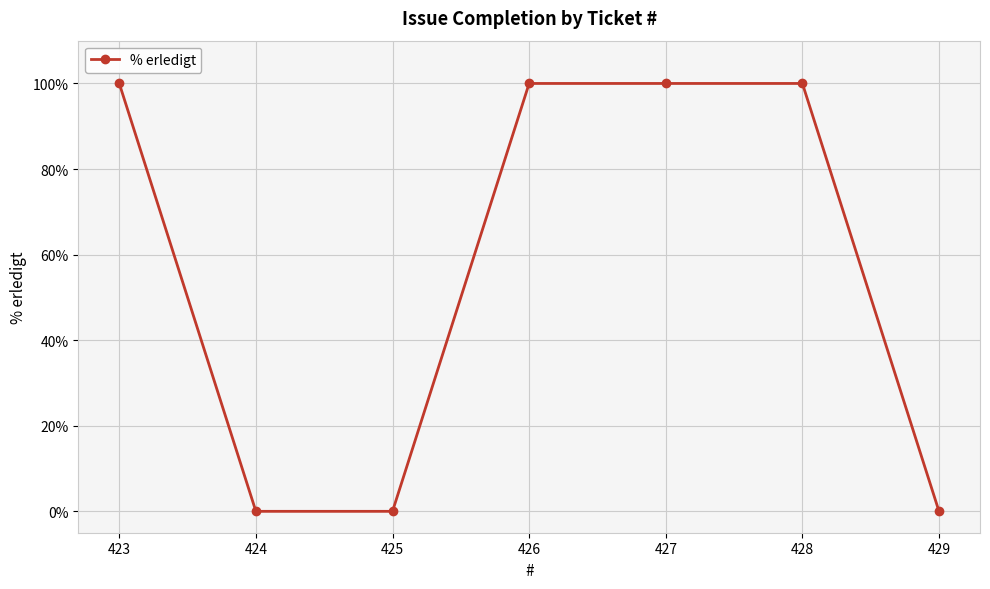

How many lines are shown in the chart?

1